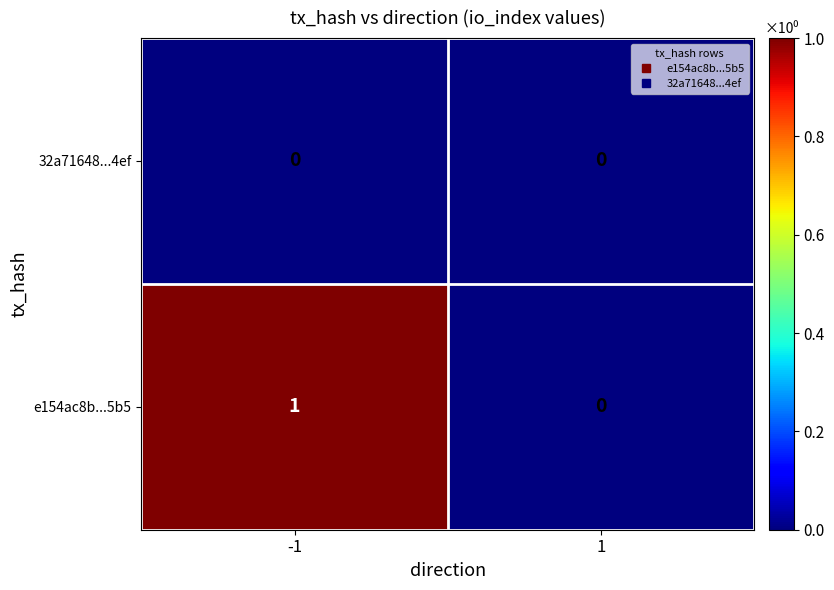

At -1, list the series in order from largest to smallest.

e154ac8b...5b5, 32a71648...4ef